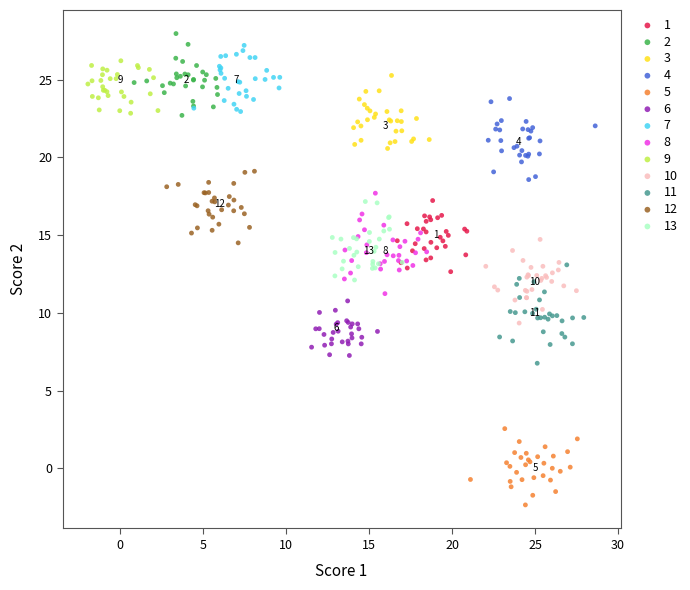

Which series contains the lowest Y value?

5